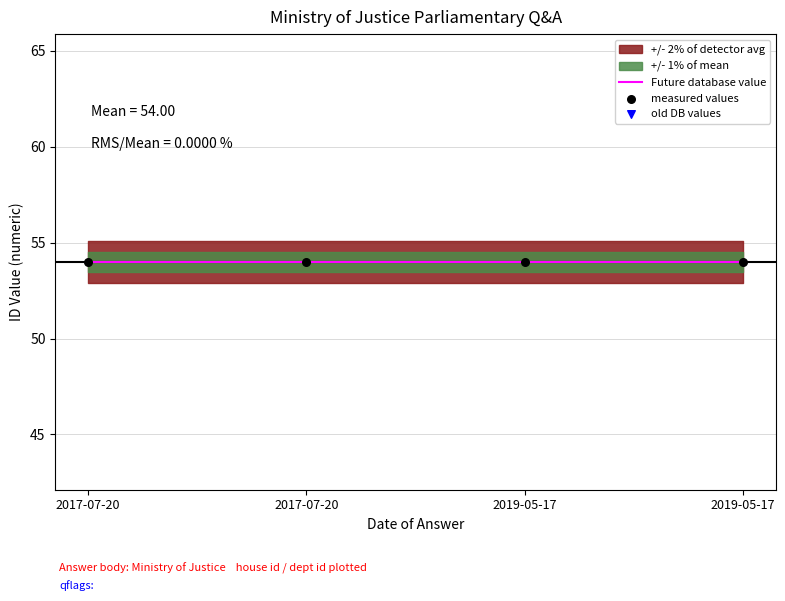

Which series has the largest total across all categories?

Future database value